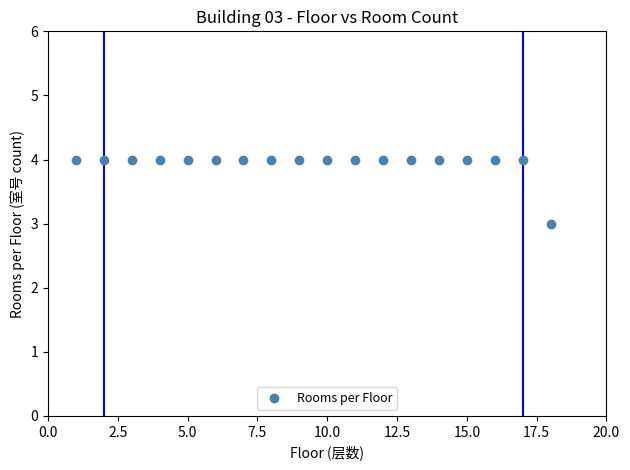

What is the range of X values (max minus min)?

17